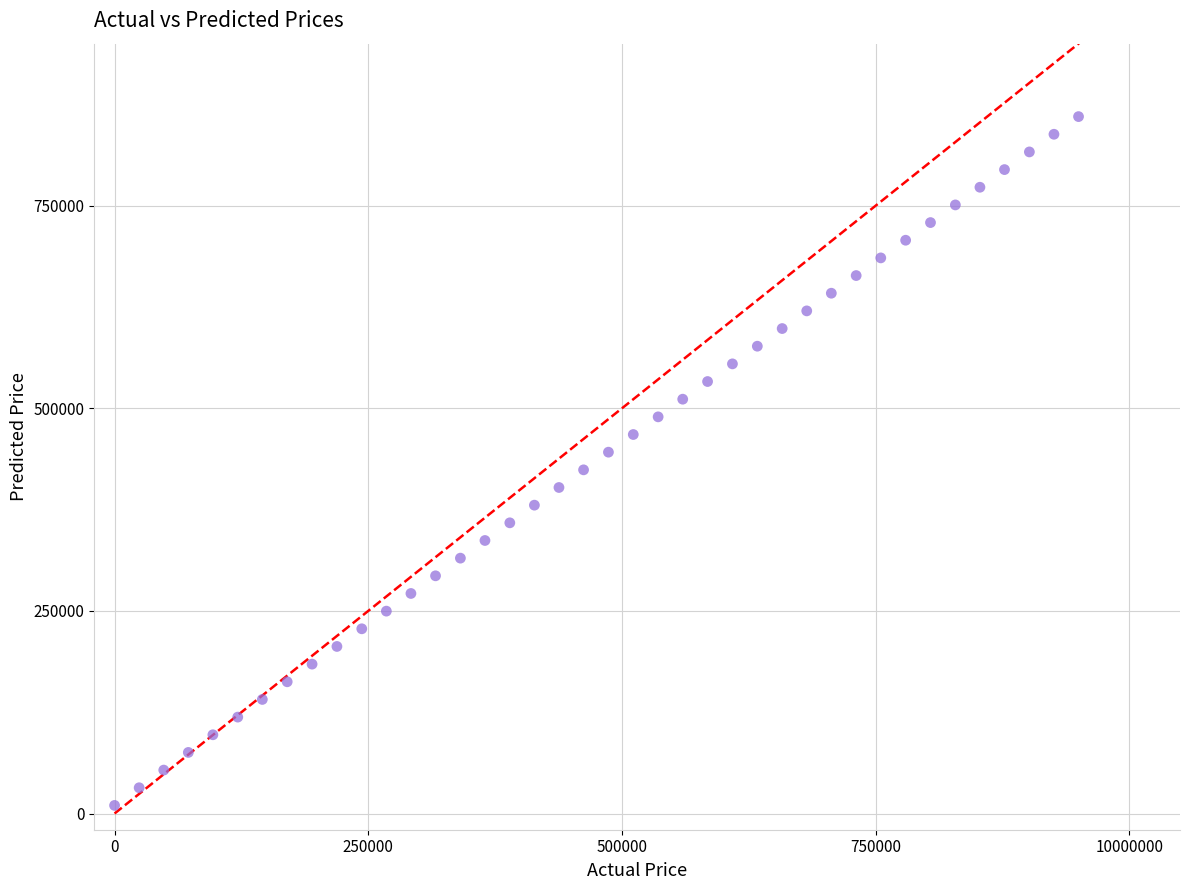

What is the range of X values (max minus min)?

950000.0